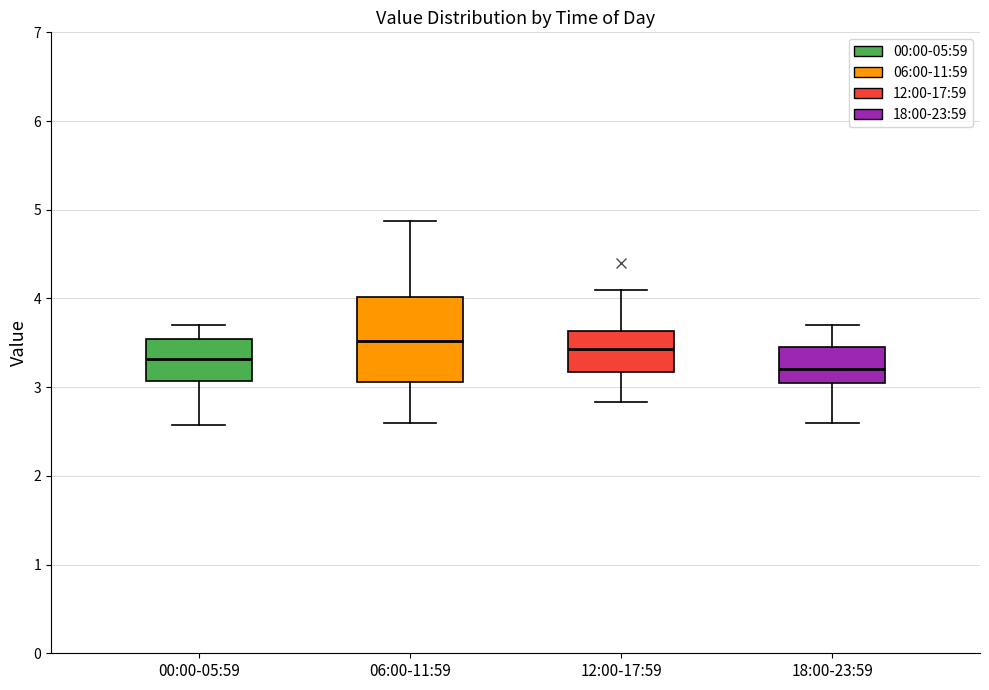

Where does the upper whisker of the box for 06:00-11:59 end on the y-axis? The values are not printed on the chart, so give them approximately, as read against the axis.

4.9